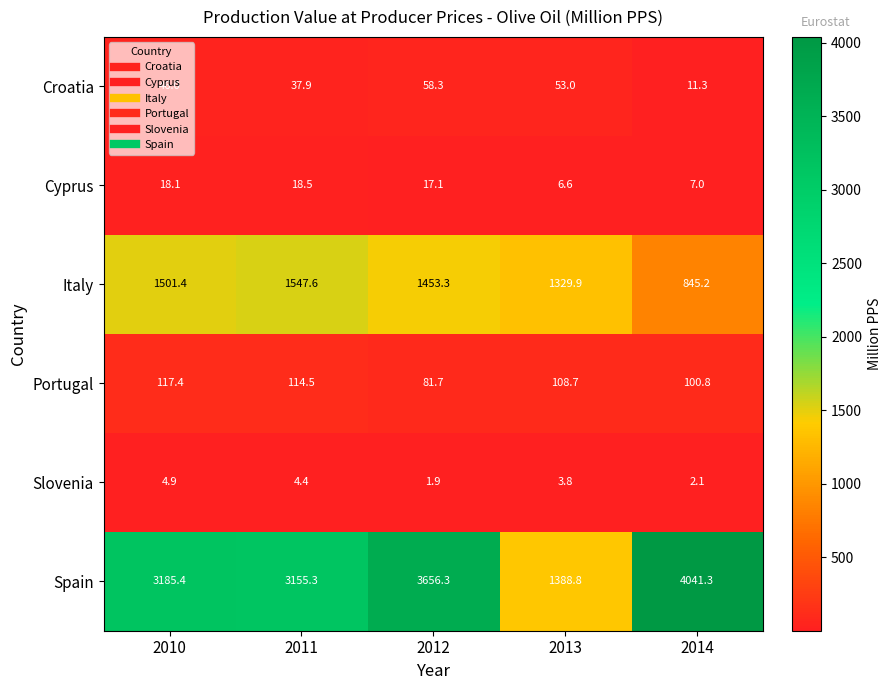

Is the value of Croatia at 2010 greater than the value of Cyprus at 2012?

Yes